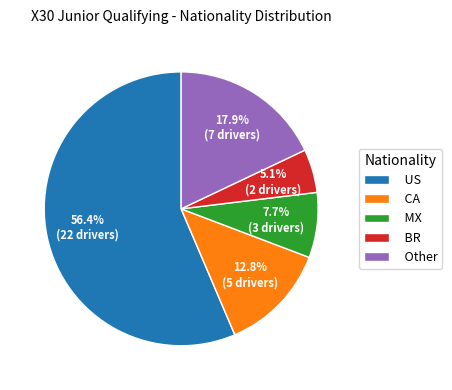

To the nearest percent, what is the average slice percentage?

20%